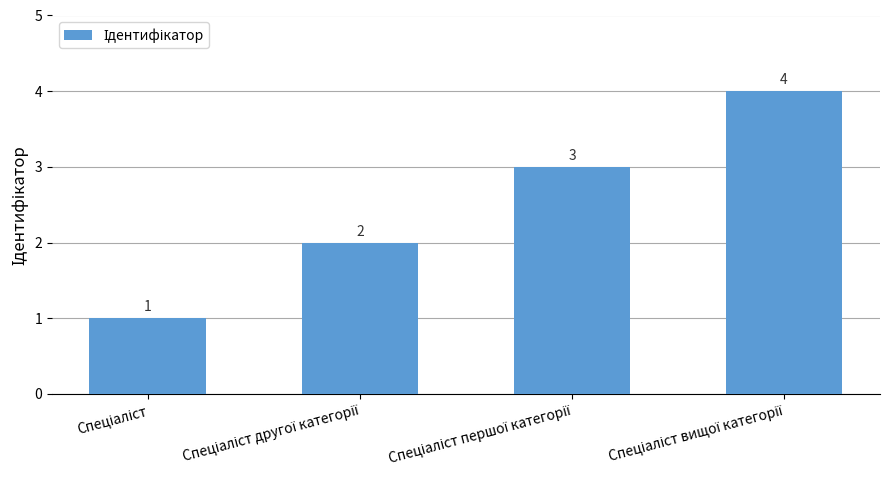

What is the value of the 2nd bar from the left?

2